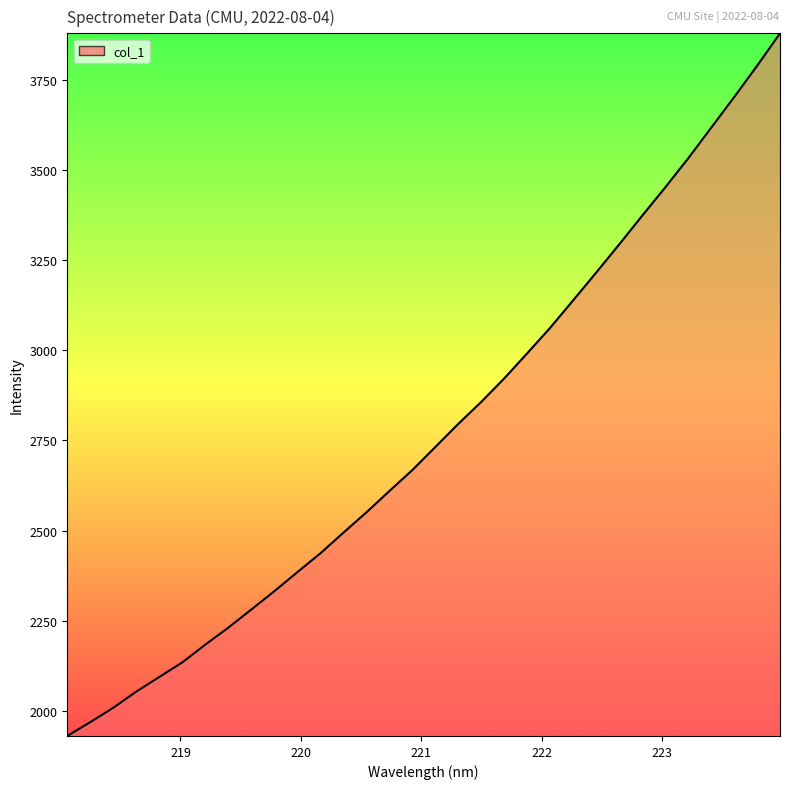

What is the minimum value shown in the chart?

1930.4